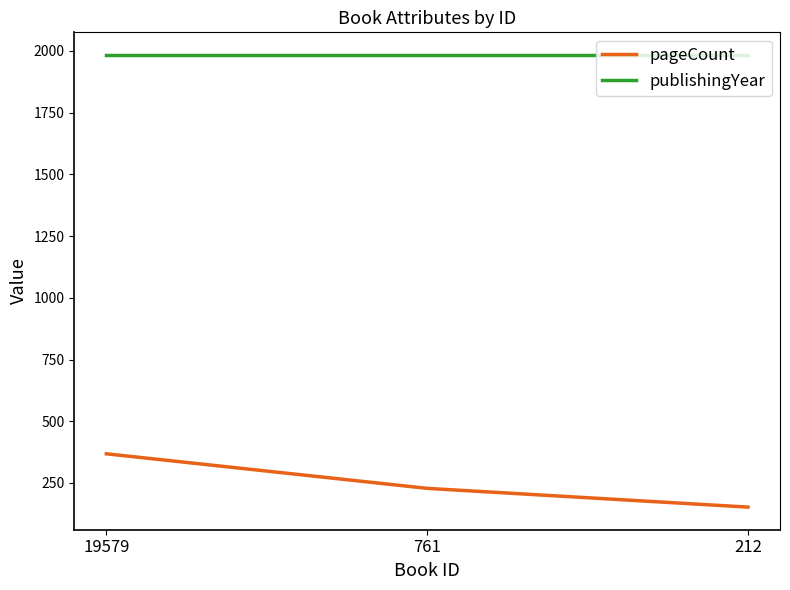

Reading left to right, extract all data points from this chart.

pageCount: 19579=368	761=228	212=152
publishingYear: 19579=1984	761=1984	212=1984